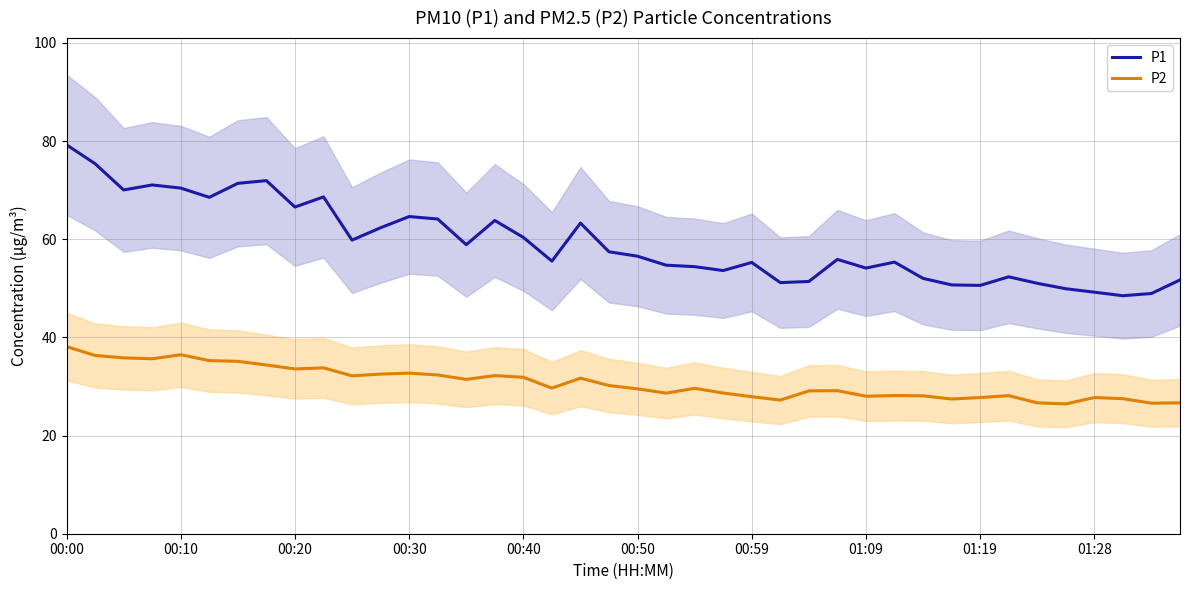

Reading left to right, list all the values displayed in this chart.

P1: 79.2	75.4	70.0	71.1	70.4	68.5	71.4	72.0	66.6	68.6	59.8	62.4	64.6	64.1	58.9	63.8	60.4	55.5	63.3	57.5	56.5	54.7	54.4	53.6	55.3	51.2	51.4	55.9	54.1	55.4	52.0	50.7	50.6	52.4	51.0	49.9	49.2	48.5	49.0	51.7
P2: 38.1	36.3	35.8	35.6	36.5	35.3	35.1	34.4	33.6	33.8	32.2	32.5	32.7	32.4	31.4	32.2	31.9	29.7	31.7	30.2	29.5	28.6	29.6	28.7	27.9	27.2	29.1	29.1	28.0	28.1	28.1	27.4	27.8	28.1	26.7	26.4	27.8	27.5	26.6	26.7